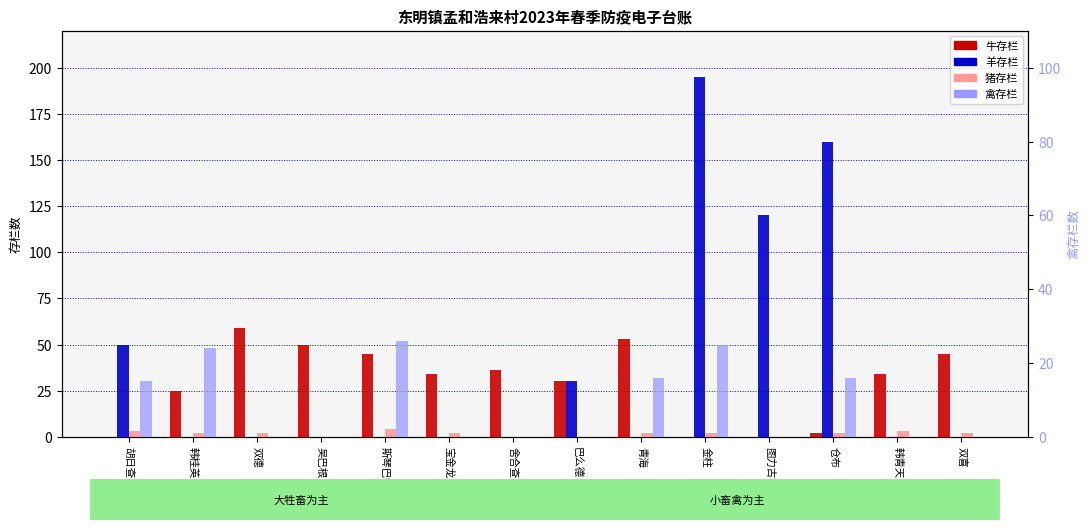

At which label does 羊存栏 reach its peak?

金柱